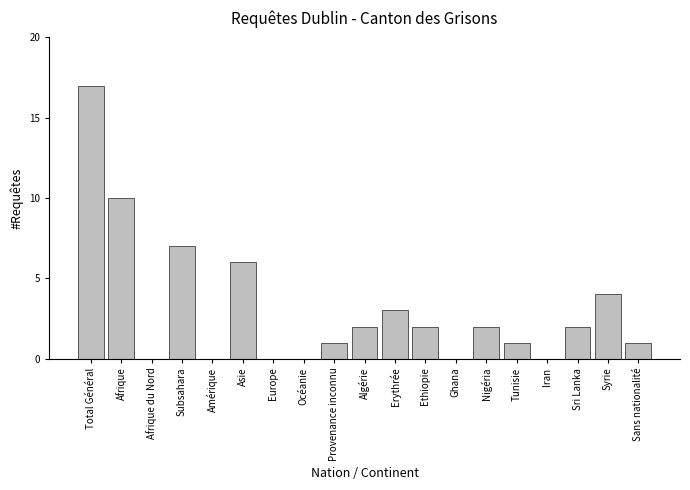

Reading left to right, list all the values displayed in this chart.

Total Général=17	Afrique=10	Afrique du Nord=0	Subsahara=7	Amérique=0	Asie=6	Europe=0	Océanie=0	Provenance inconnu=1	Algérie=2	Erythrée=3	Ethiopie=2	Ghana=0	Nigéria=2	Tunisie=1	Iran=0	Sri Lanka=2	Syrie=4	Sans nationalité=1